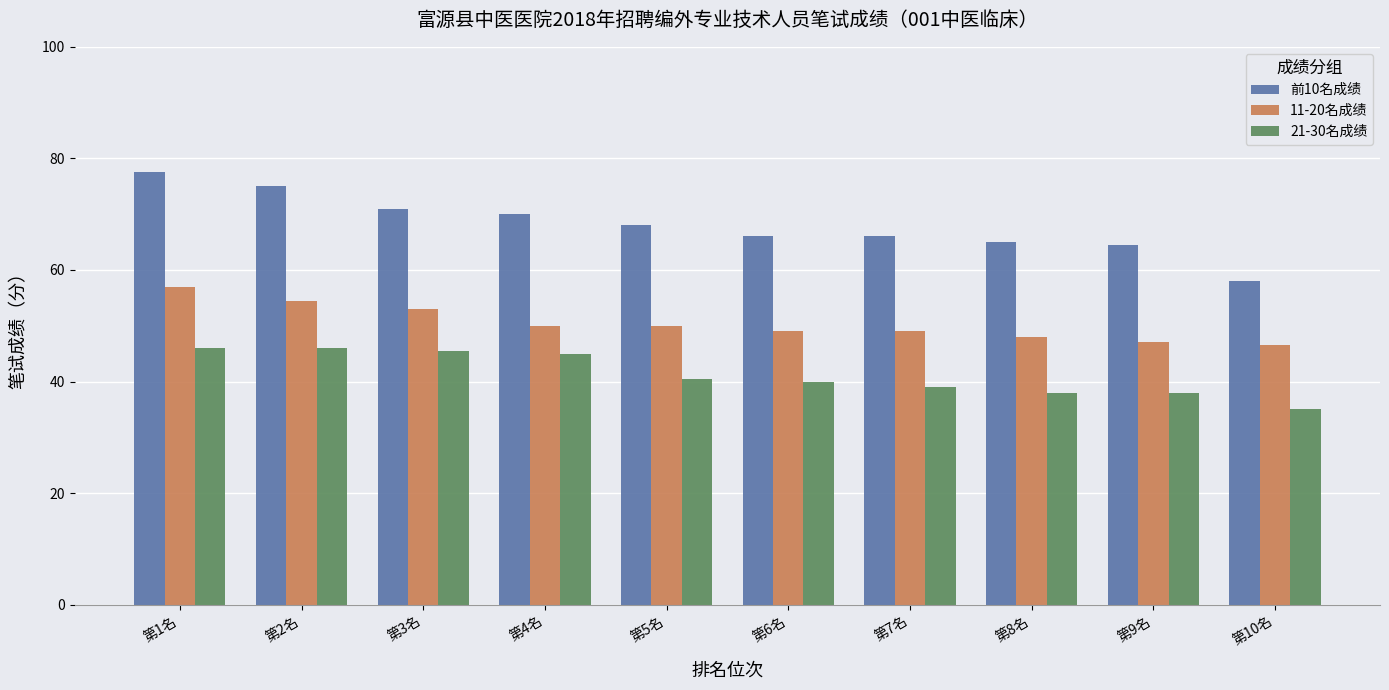

How many data points does each series have?

10